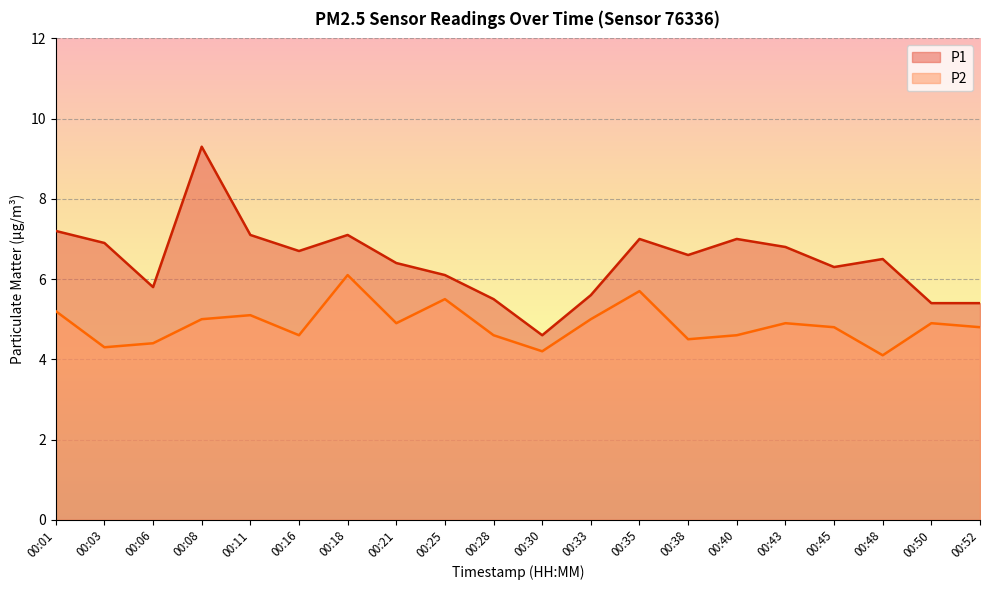

At how many categories does at least one series exceed 8?

1